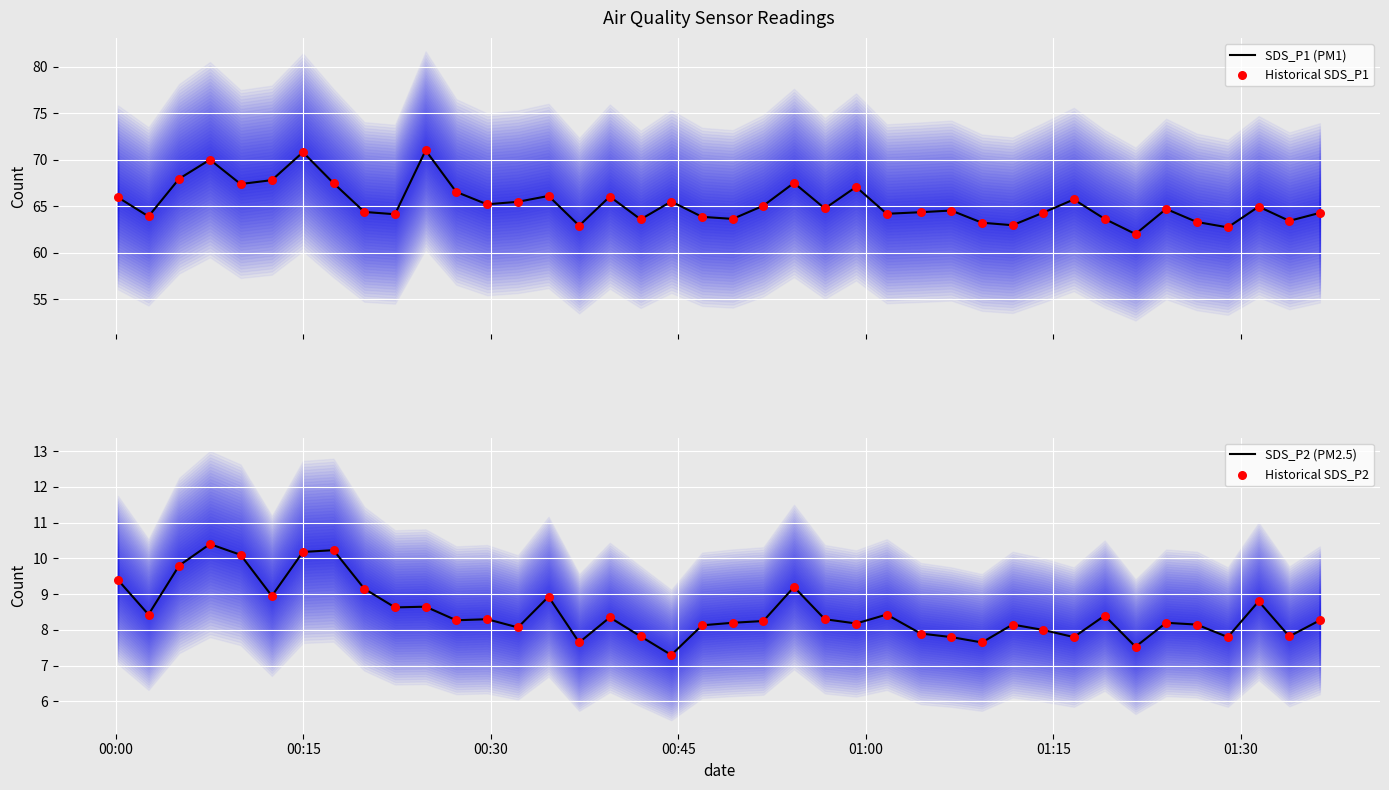

Which series has the widest spread of Y values?

SDS_P1 (PM1)